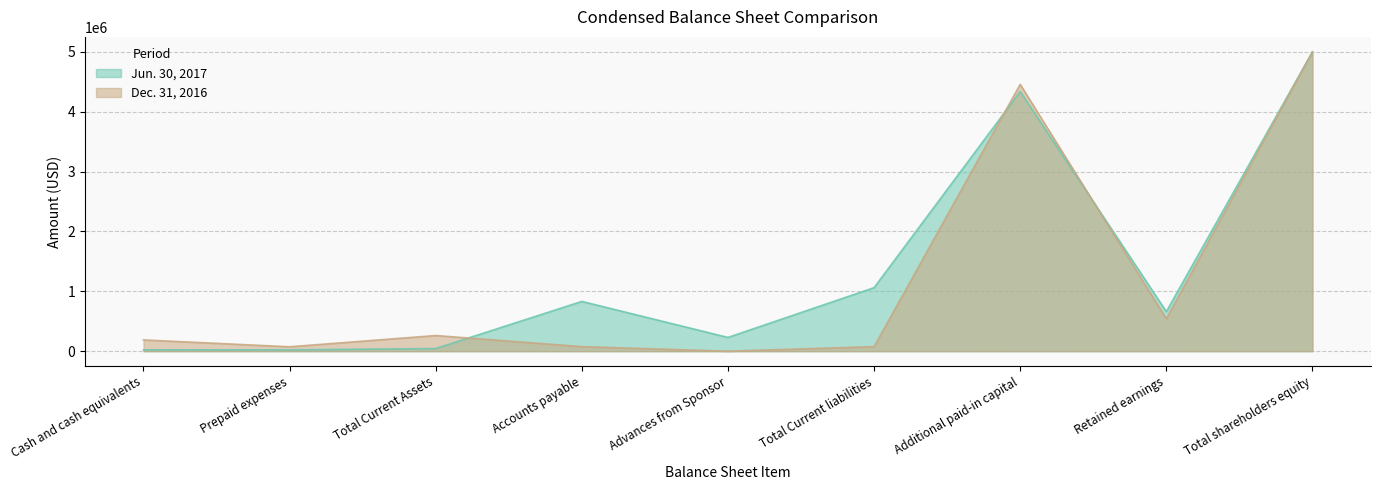

What is the average value of the Jun. 30, 2017 series?

1356667